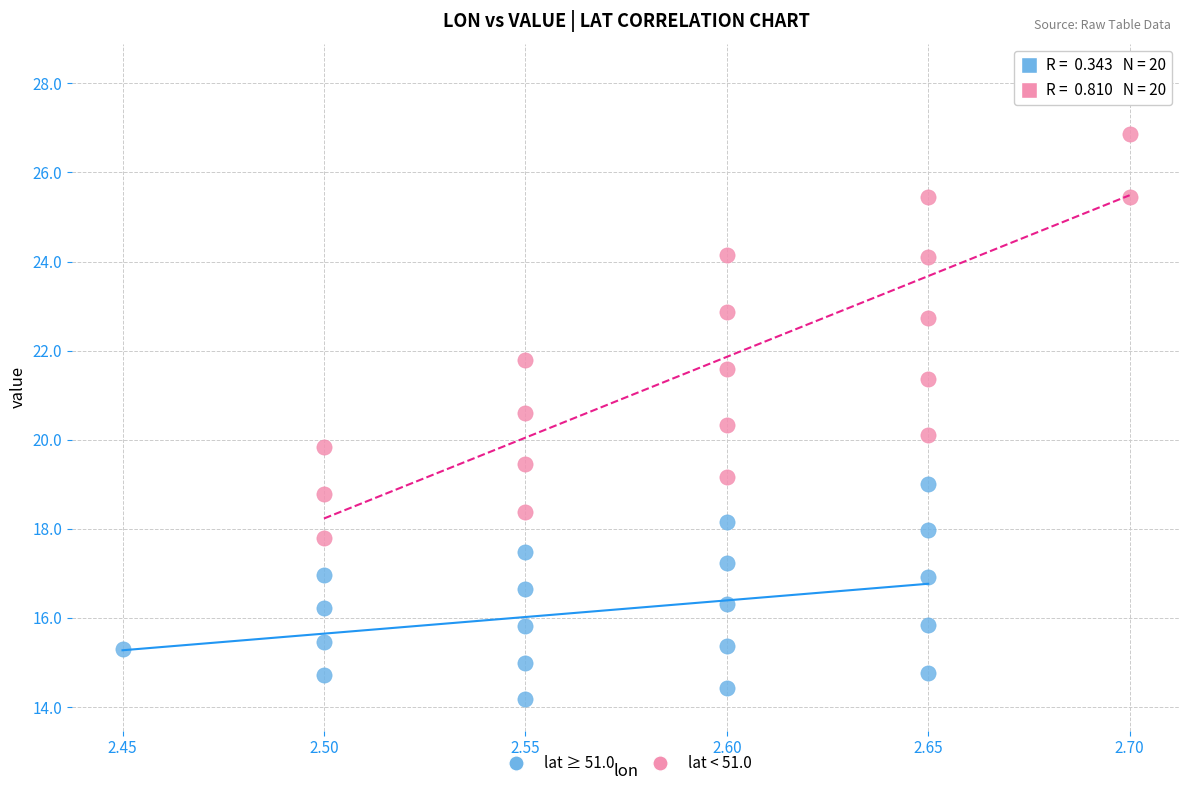

Which series has the widest spread of Y values?

lat < 51.0